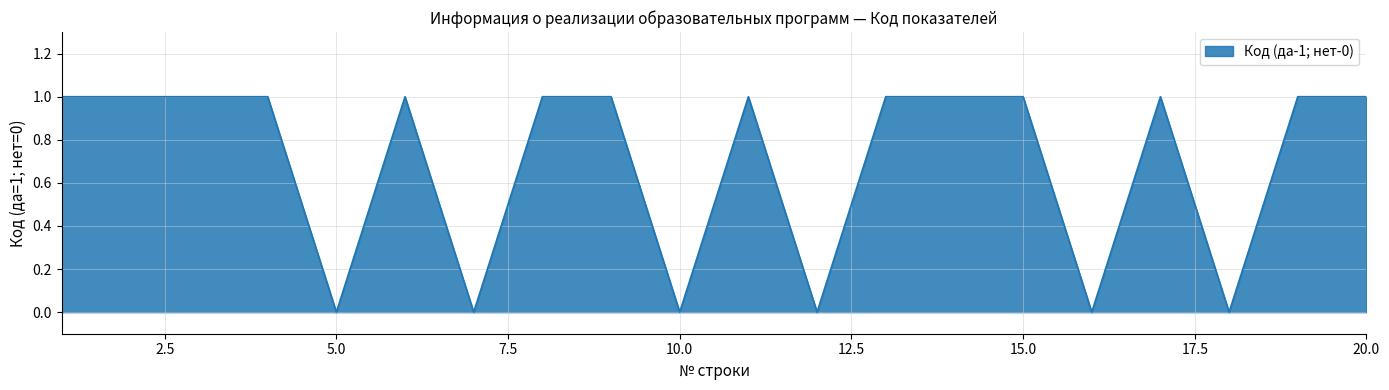

How many lines are shown in the chart?

1